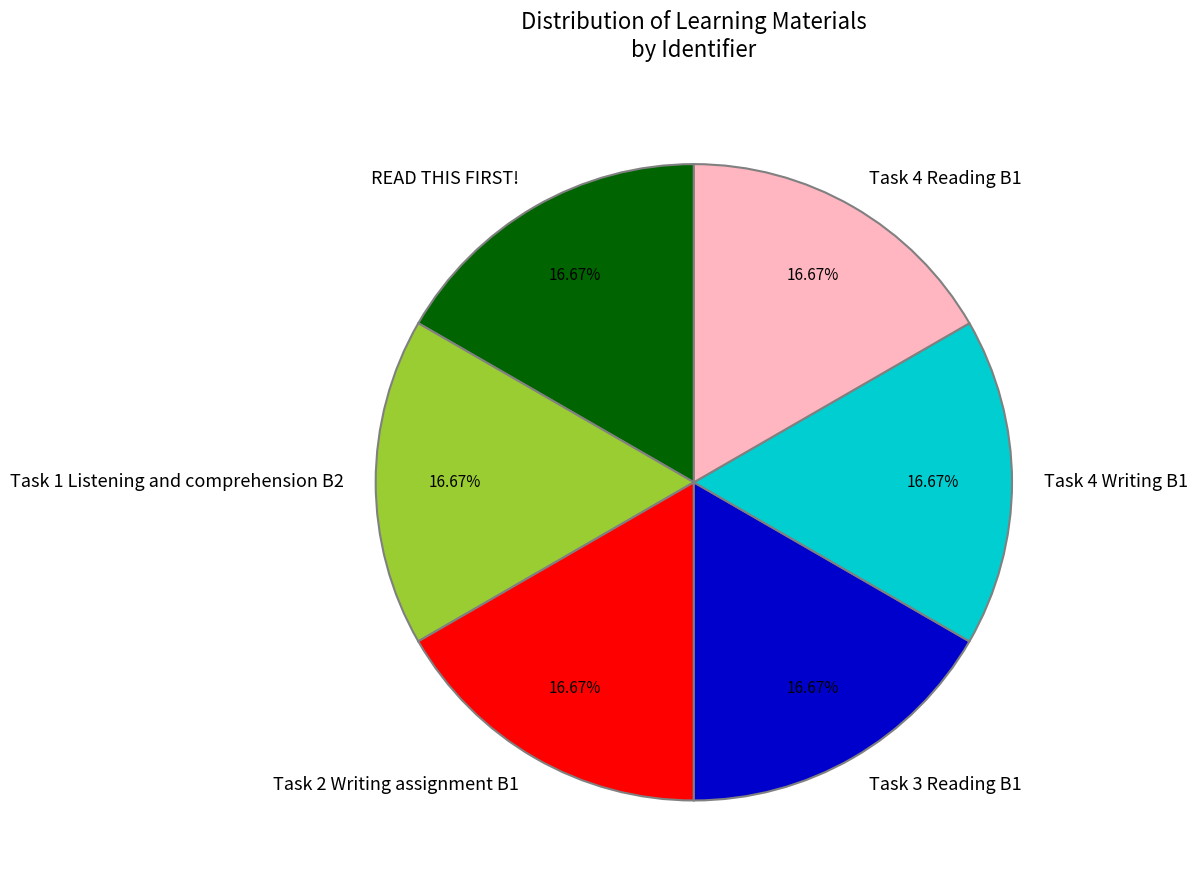

Is there any slice that represents more than half of the pie?

No